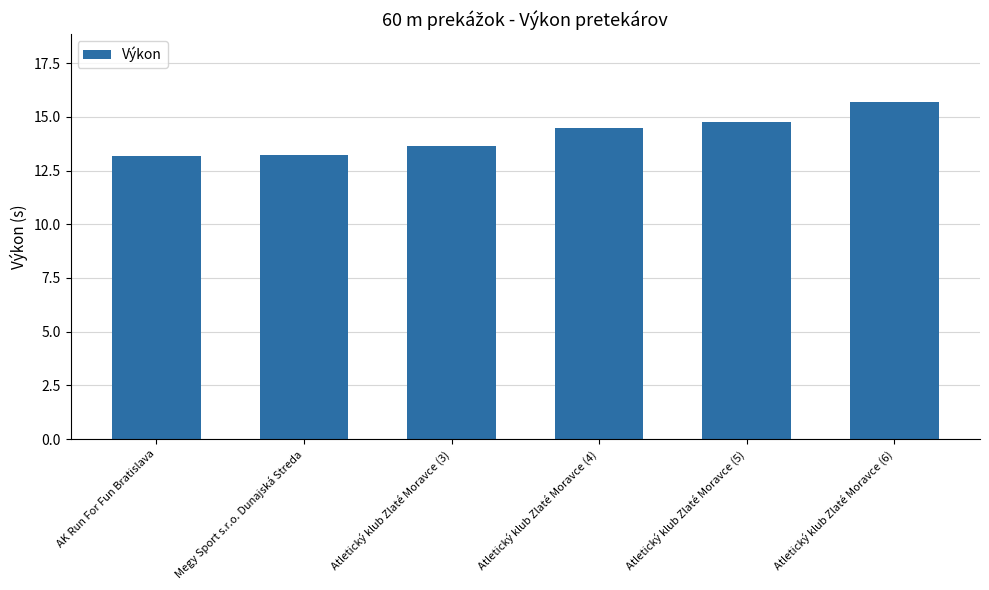

Are the bars horizontal?

No